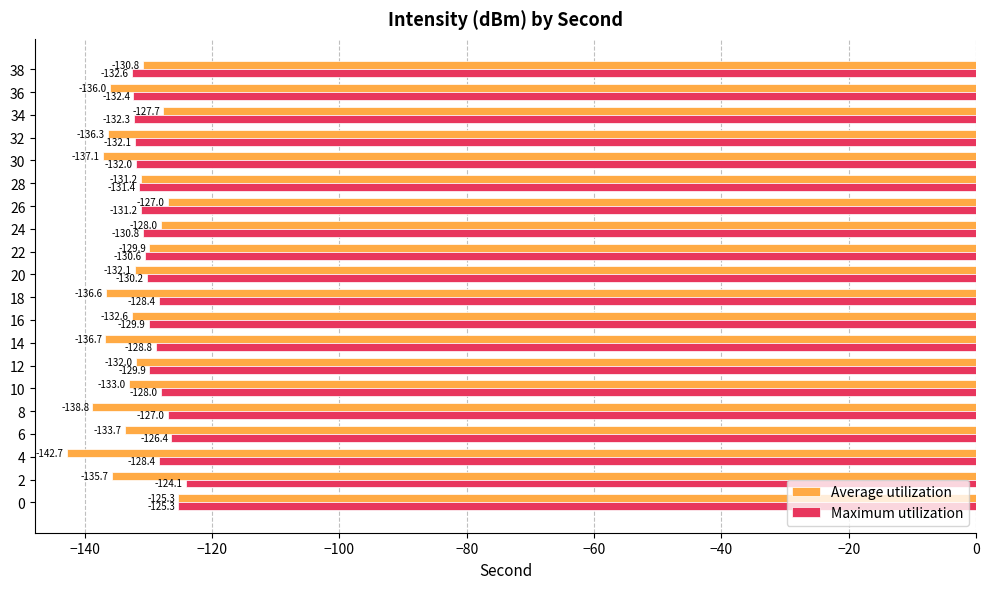

True or false: Average utilization has a value of -222.3 at 4.

False